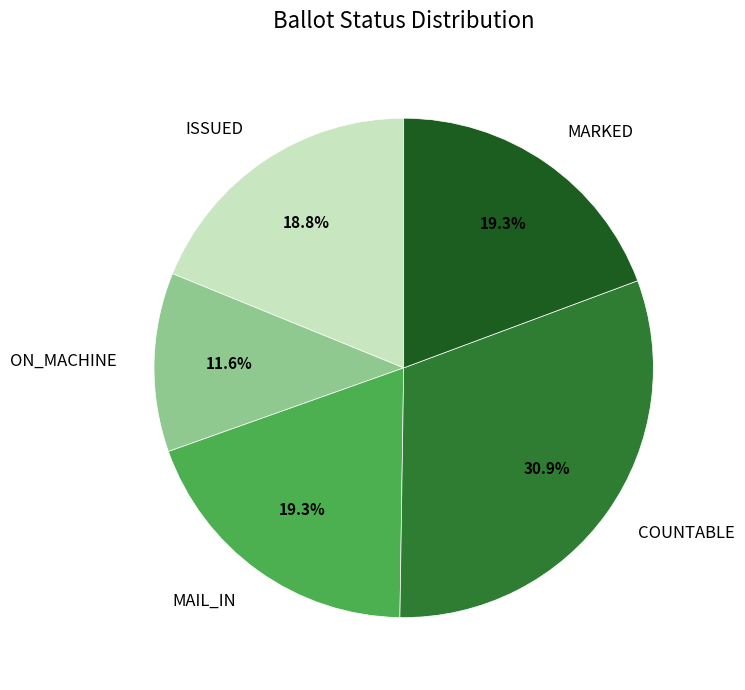

Is it true that ON_MACHINE is 4% of the pie?

False